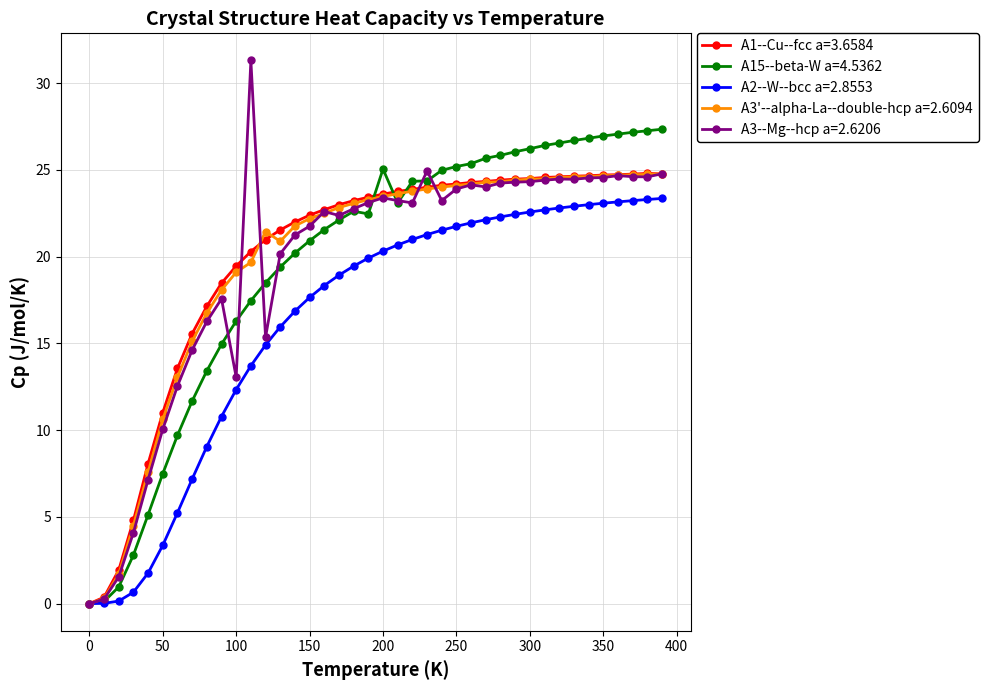

Count the number of categories in the chart.

40